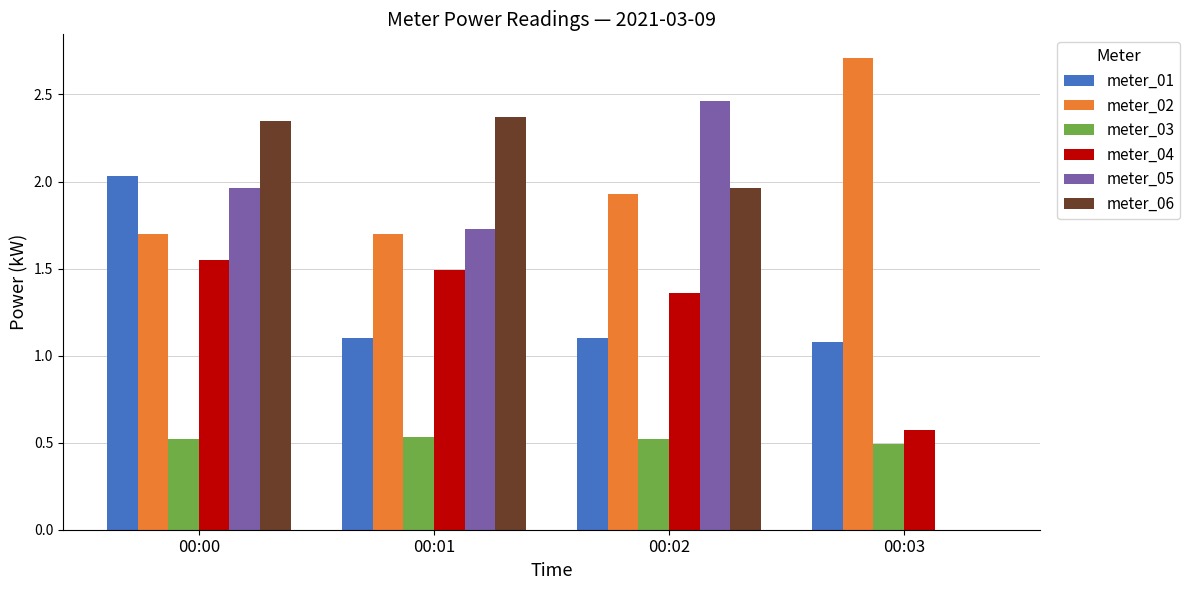

What is the sum of all meter_06 values?

6.7